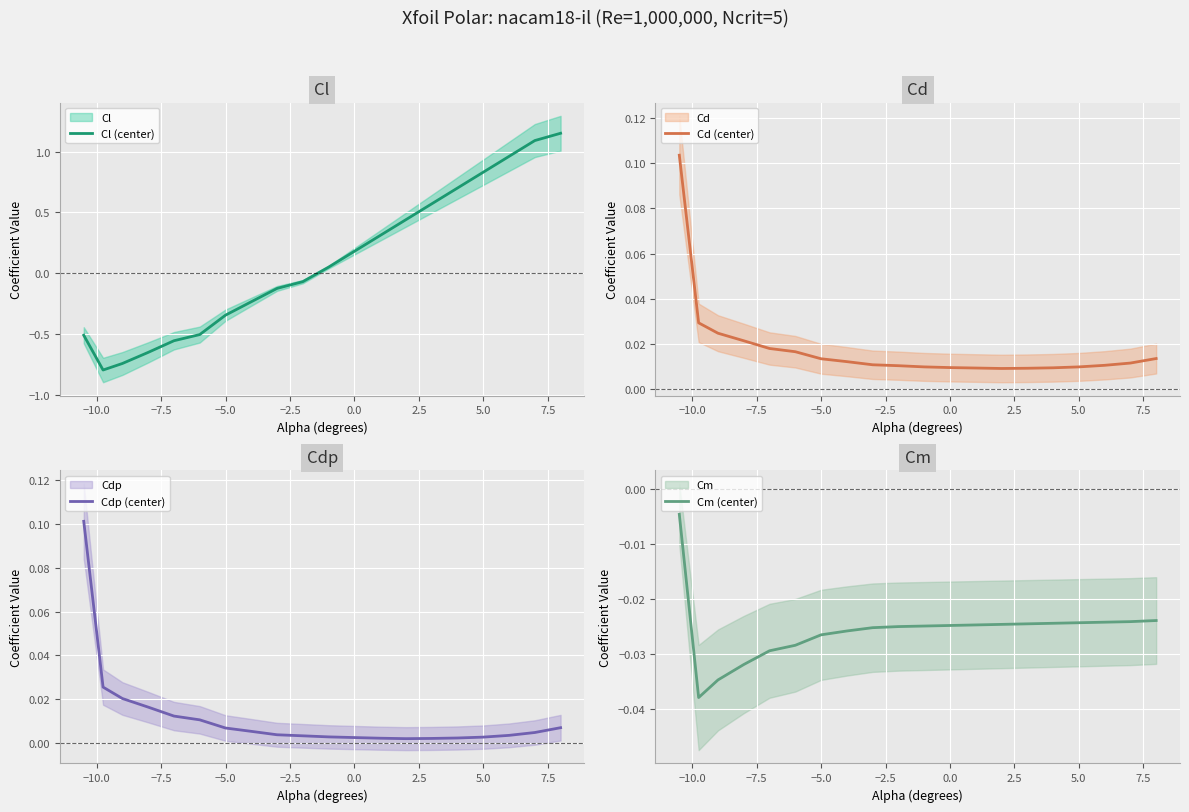

True or false: Cdp (center) and Cm (center) intersect in this chart.

False